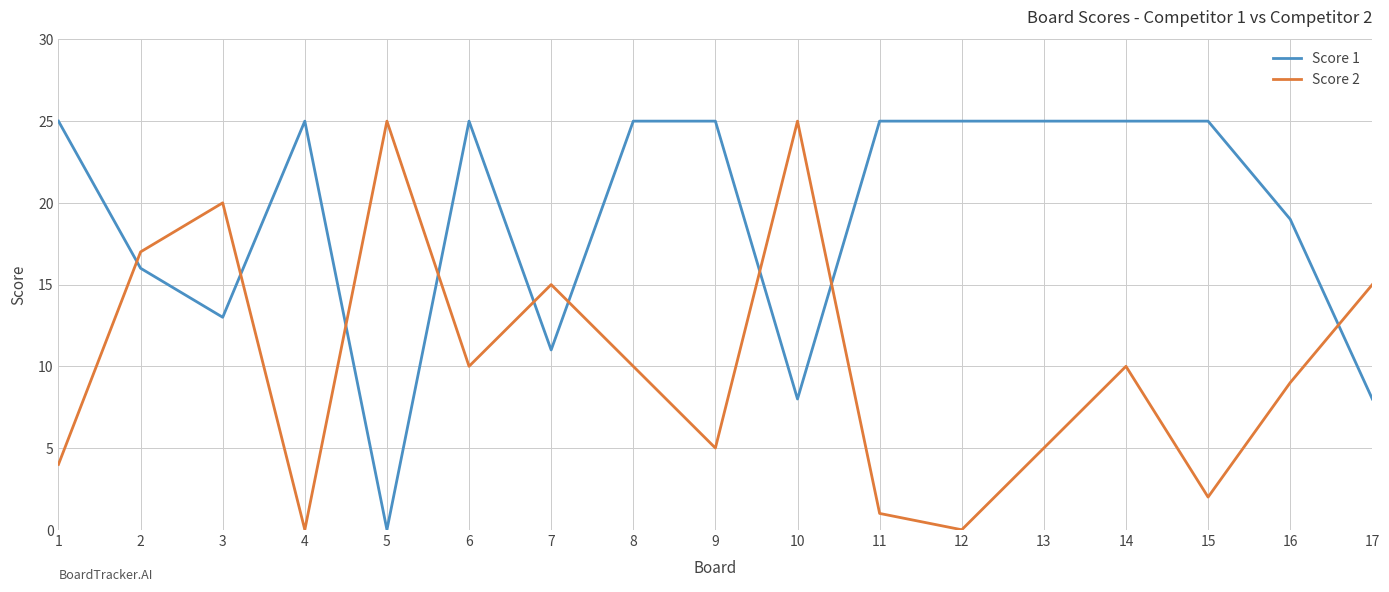

List the series in order of their overall mean, highest first.

Score 1, Score 2